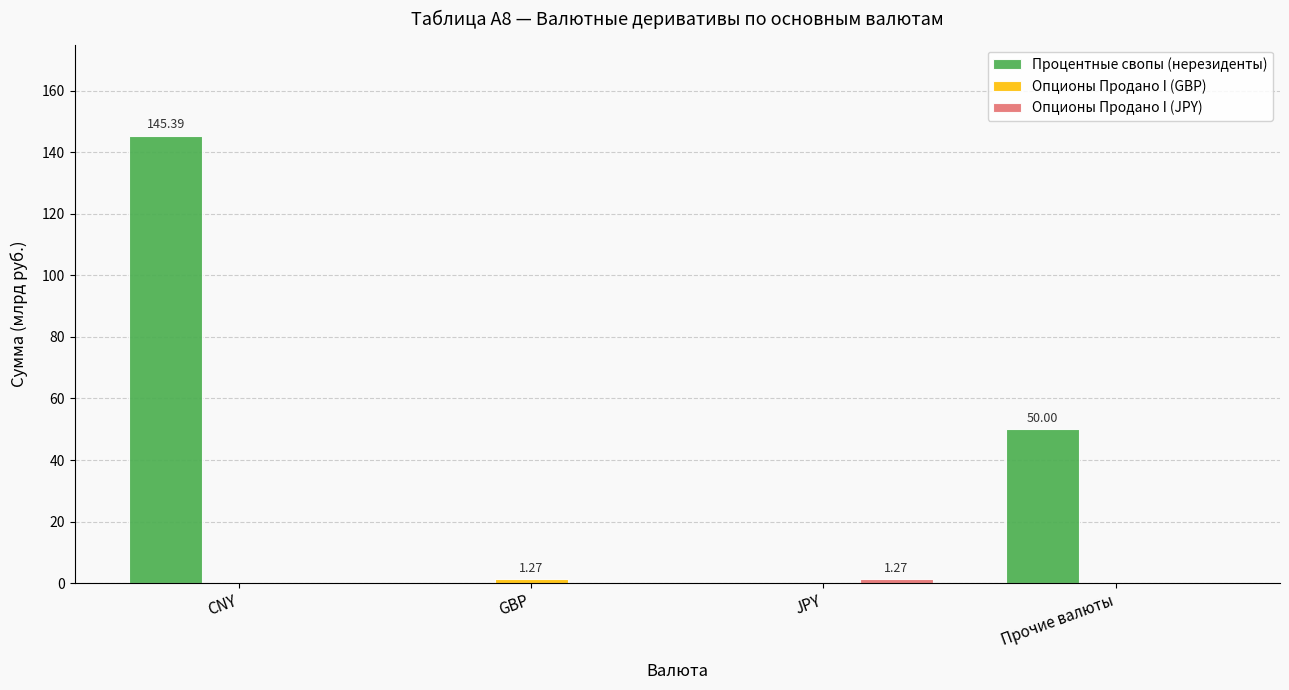

At which category is the sum across all series the highest?

CNY